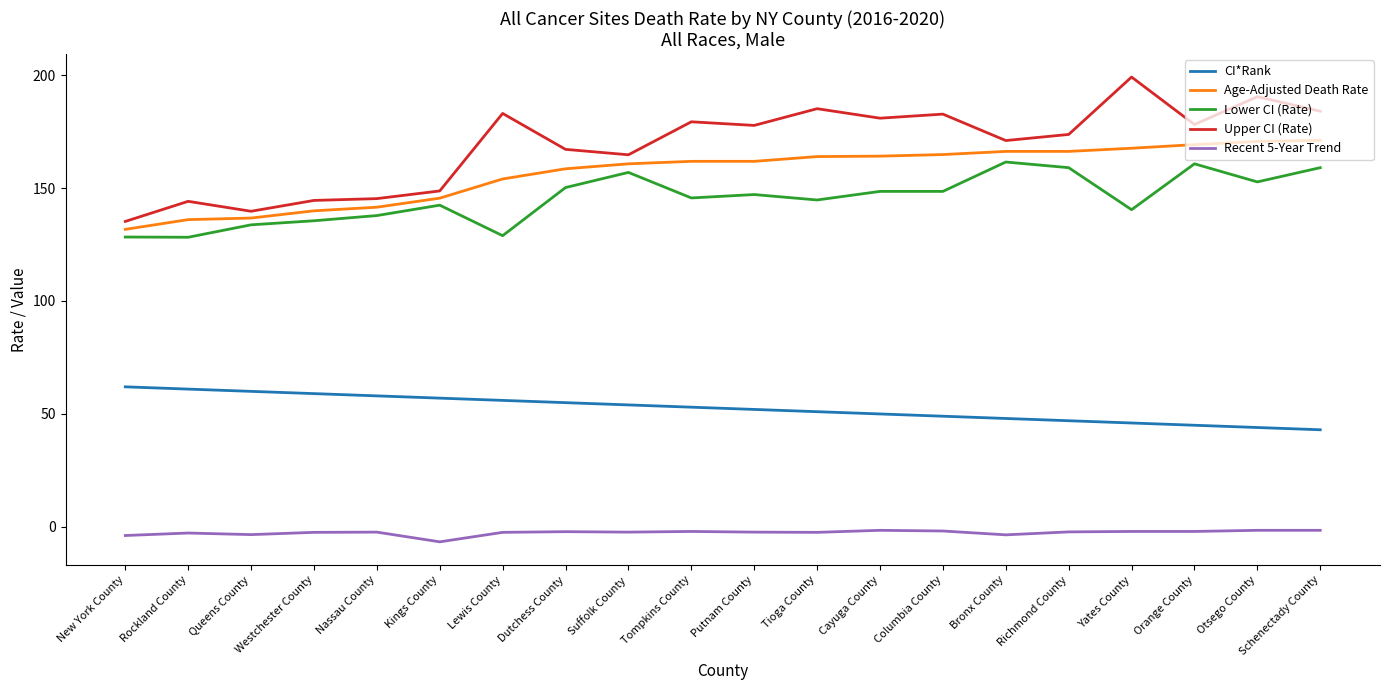

What is the greatest value displayed?

199.1